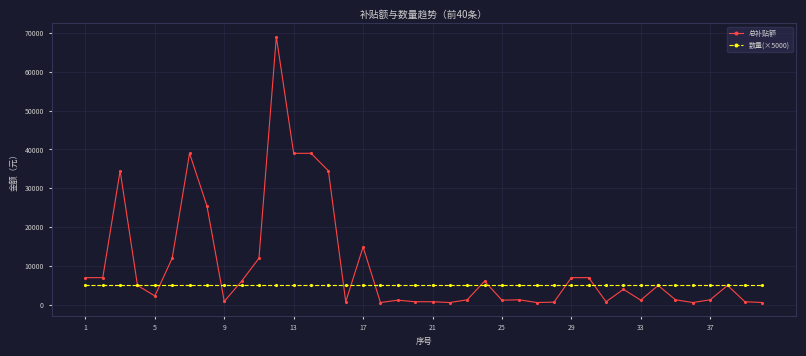

Which series has the largest range (max minus min)?

总补贴额